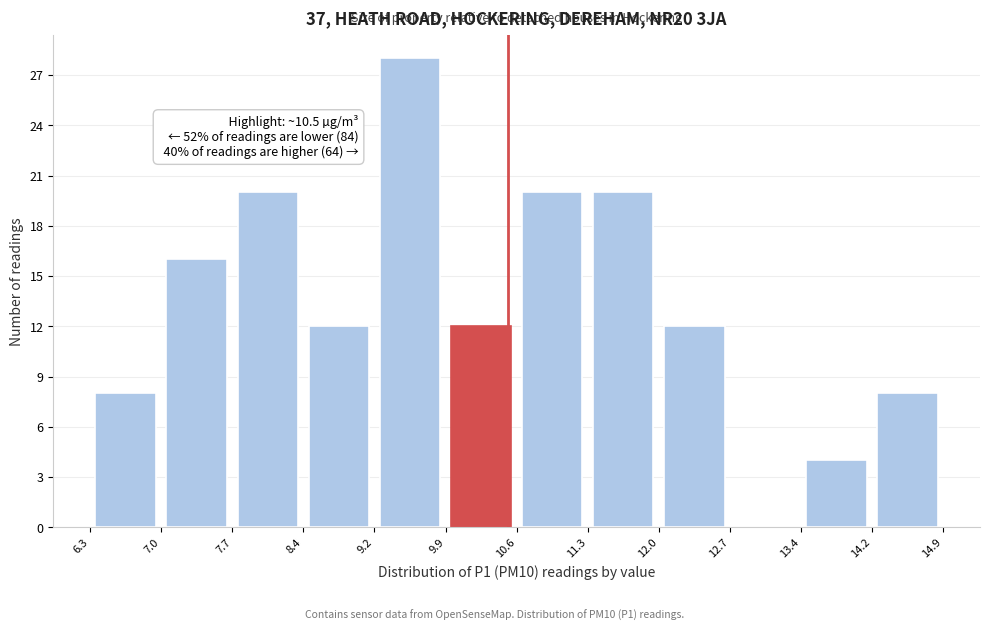

Over which range of the x-axis is the bar tallest?

9.2 to 9.9